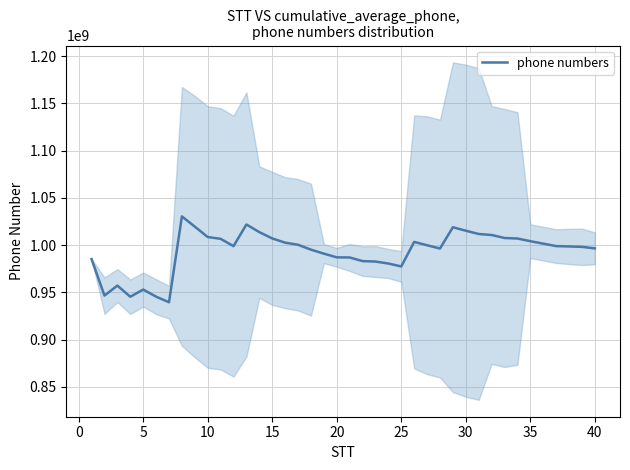

What is the minimum value for phone numbers?

939570989.7